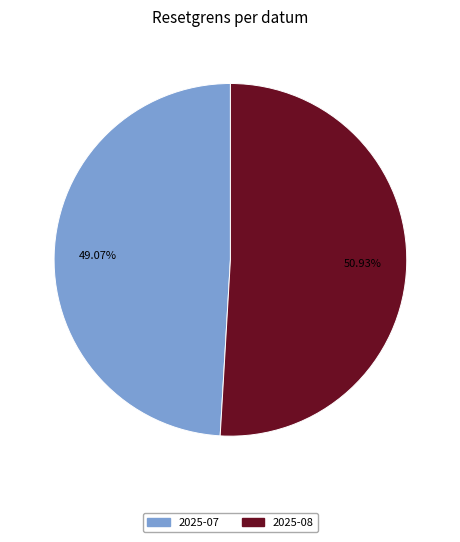

How many slices are in this pie chart?

2